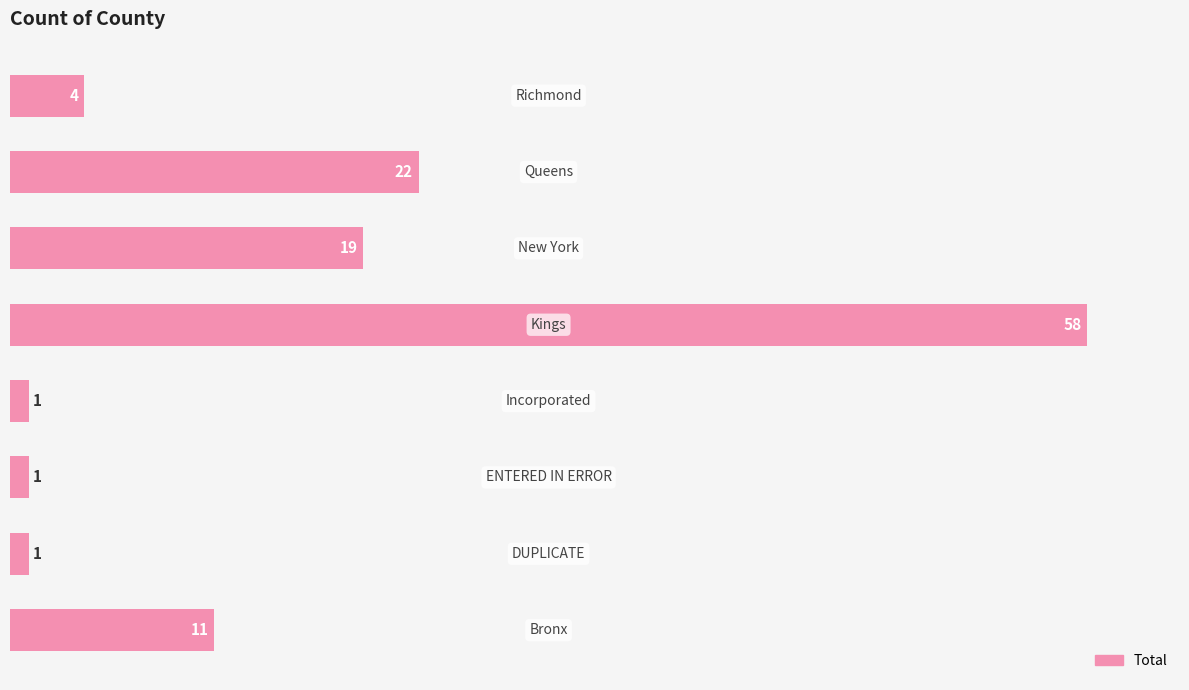

What is the difference between the maximum and minimum values?

57